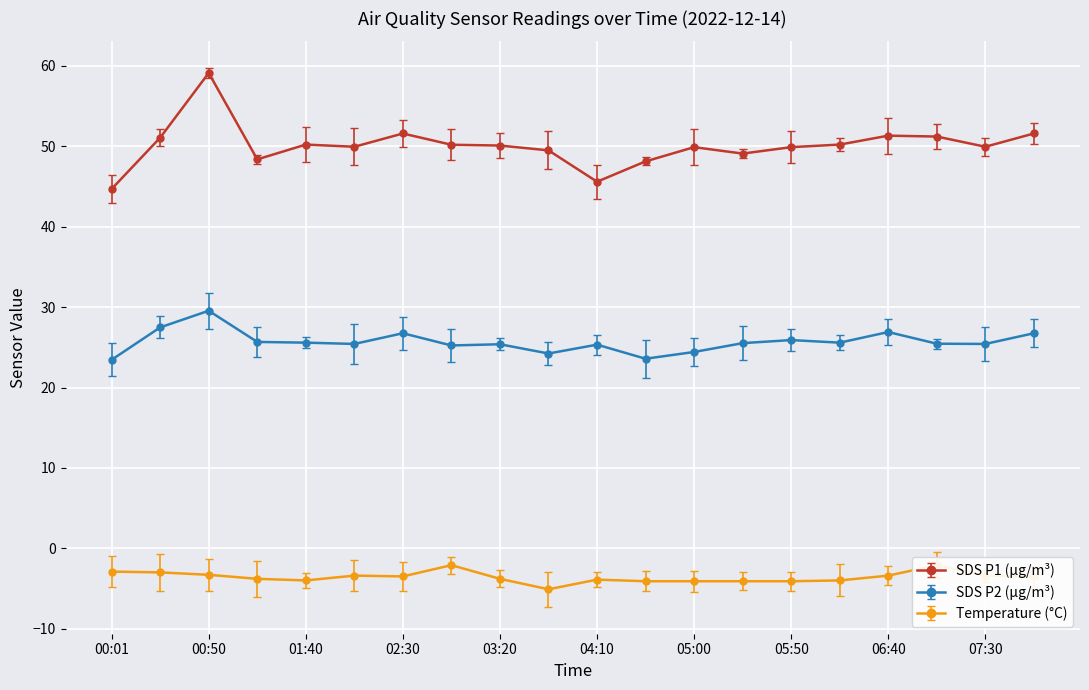

How many data points in SDS_P1 are above 50?

10